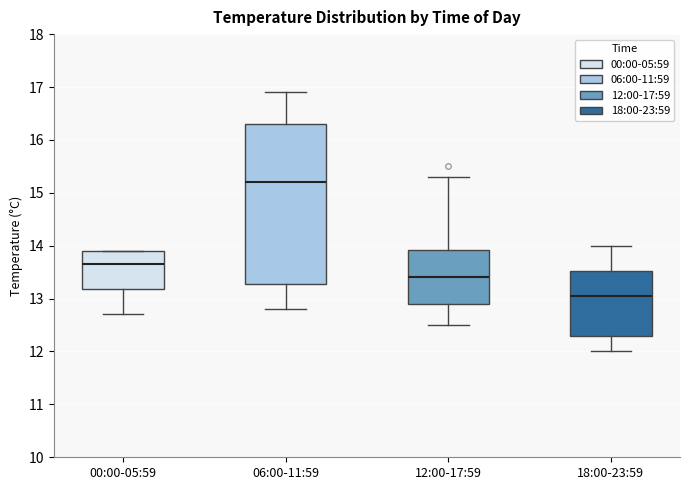

Reading left to right, read every box against the y-axis: the position of its median line, the range the box covers, and the ends of its whiskers. The values are not printed on the chart, so give them approximately, as read against the axis.

00:00-05:59: median 13.7, box 13.2 to 13.9, whiskers 12.7 to 13.9
06:00-11:59: median 15.2, box 13.3 to 16.3, whiskers 12.8 to 16.9
12:00-17:59: median 13.4, box 12.9 to 13.9, whiskers 12.5 to 15.3
18:00-23:59: median 13.1, box 12.3 to 13.5, whiskers 12.0 to 14.0